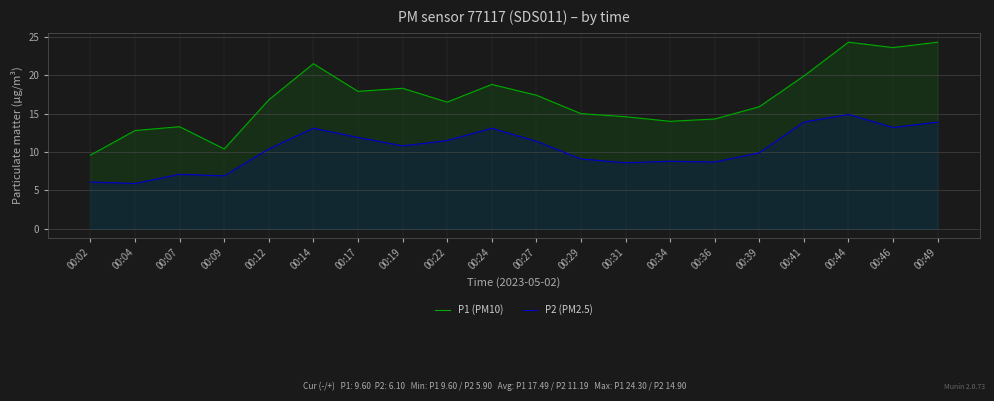

Which category has the lowest value in the P2 (PM2.5) series?

00:04